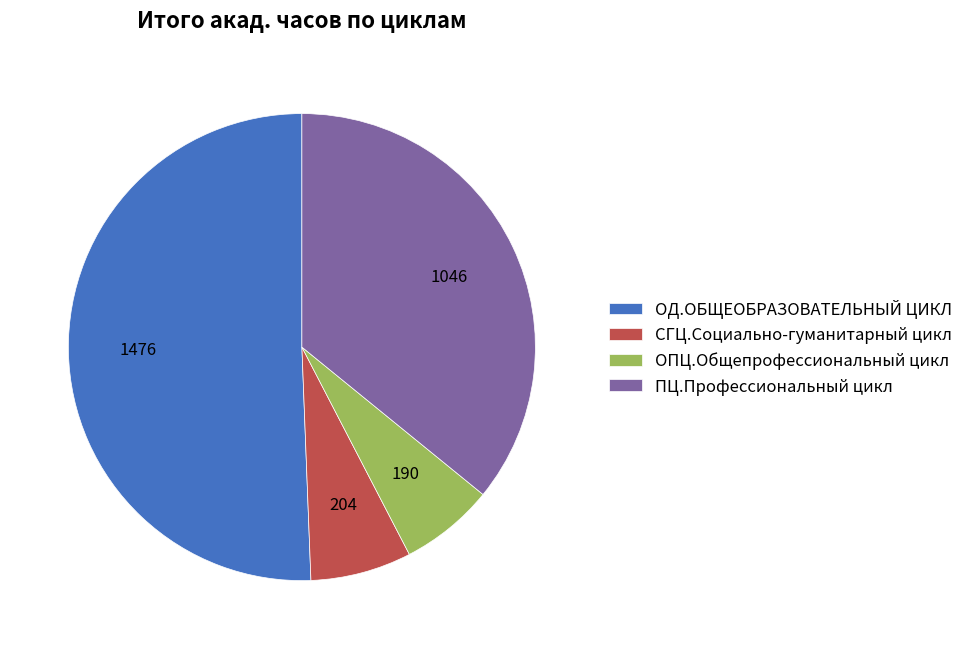

True or false: ОПЦ.Общепрофессиональный цикл accounts for 1% of the total.

False